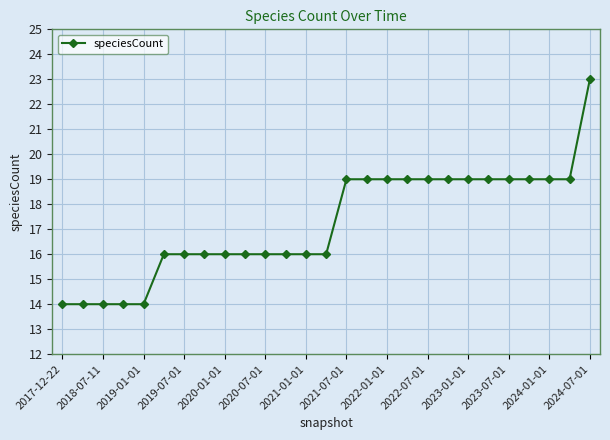

What is the value of the 9th point from the left?

16